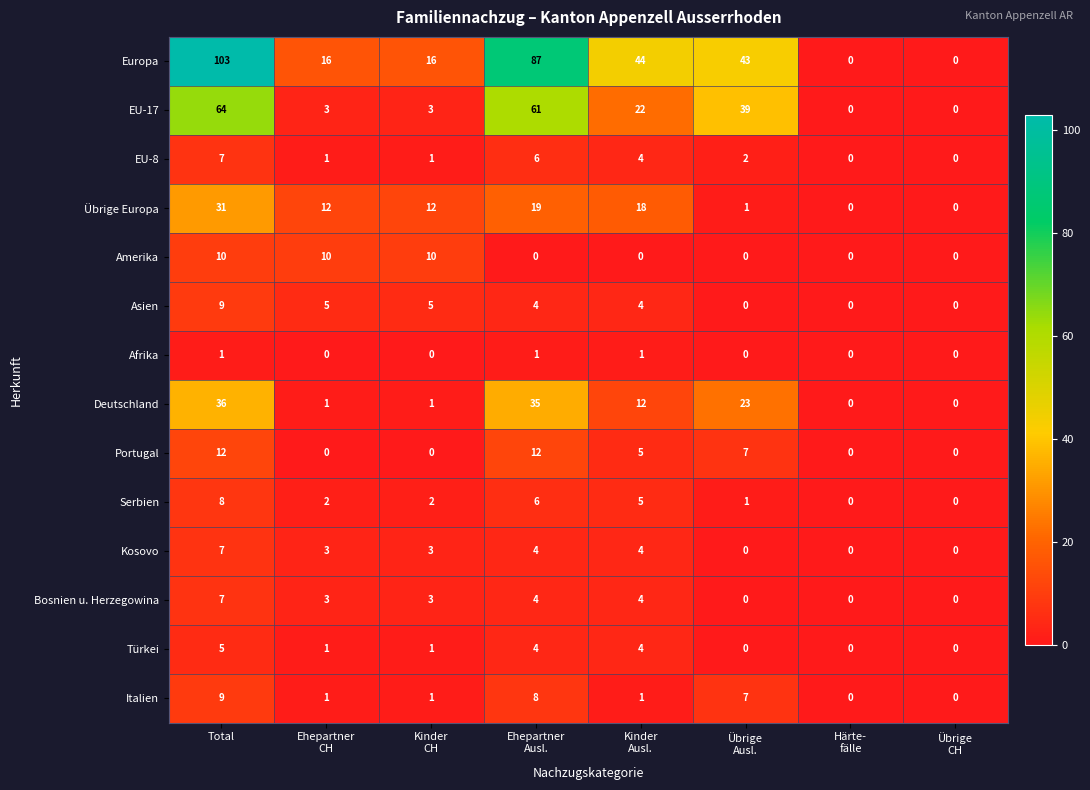

At which label does Deutschland first exceed 12?

Total